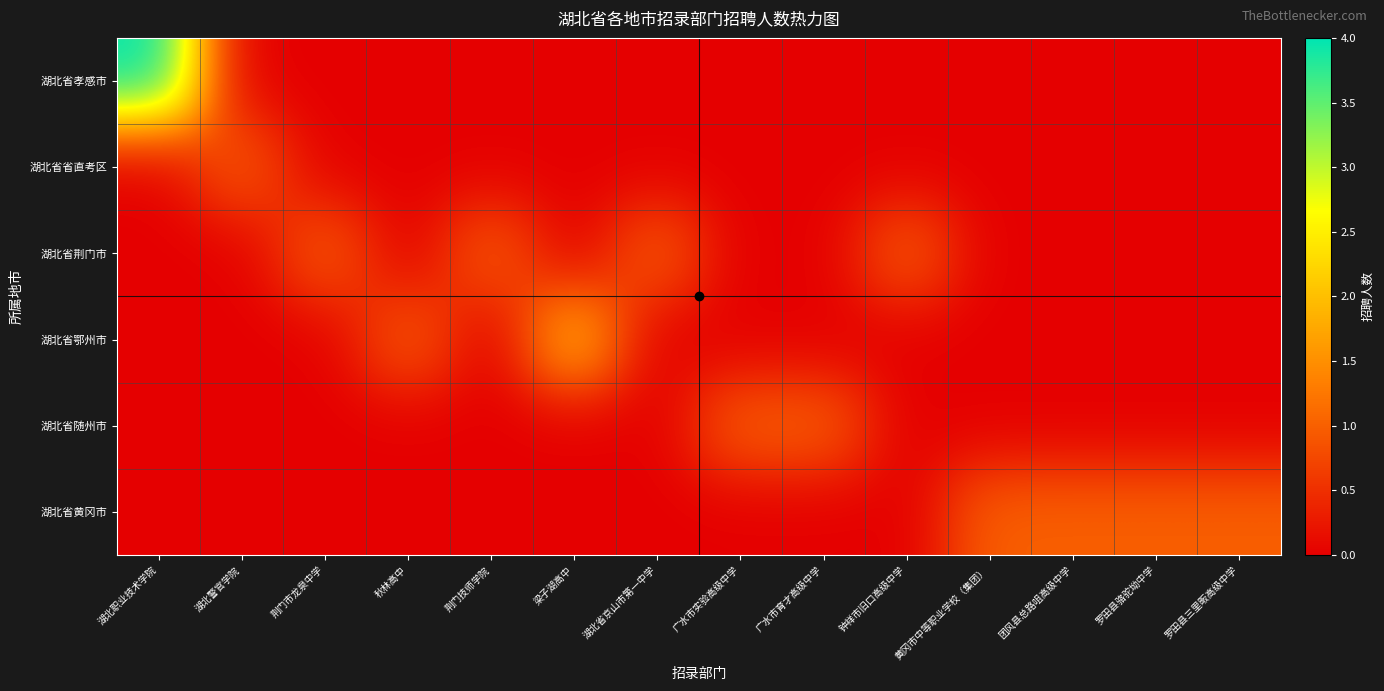

What is the total value across all series at 罗田县三里畈高级中学?

1